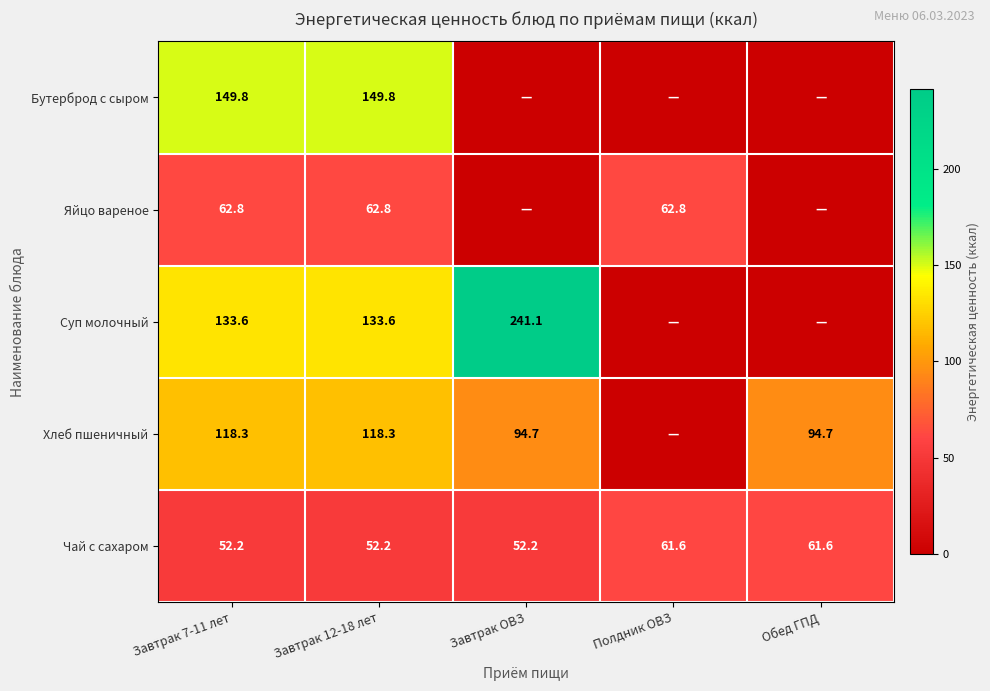

What is the sum of the Яйцо вареное values at Завтрак 7-11 лет and Завтрак 12-18 лет?

125.6